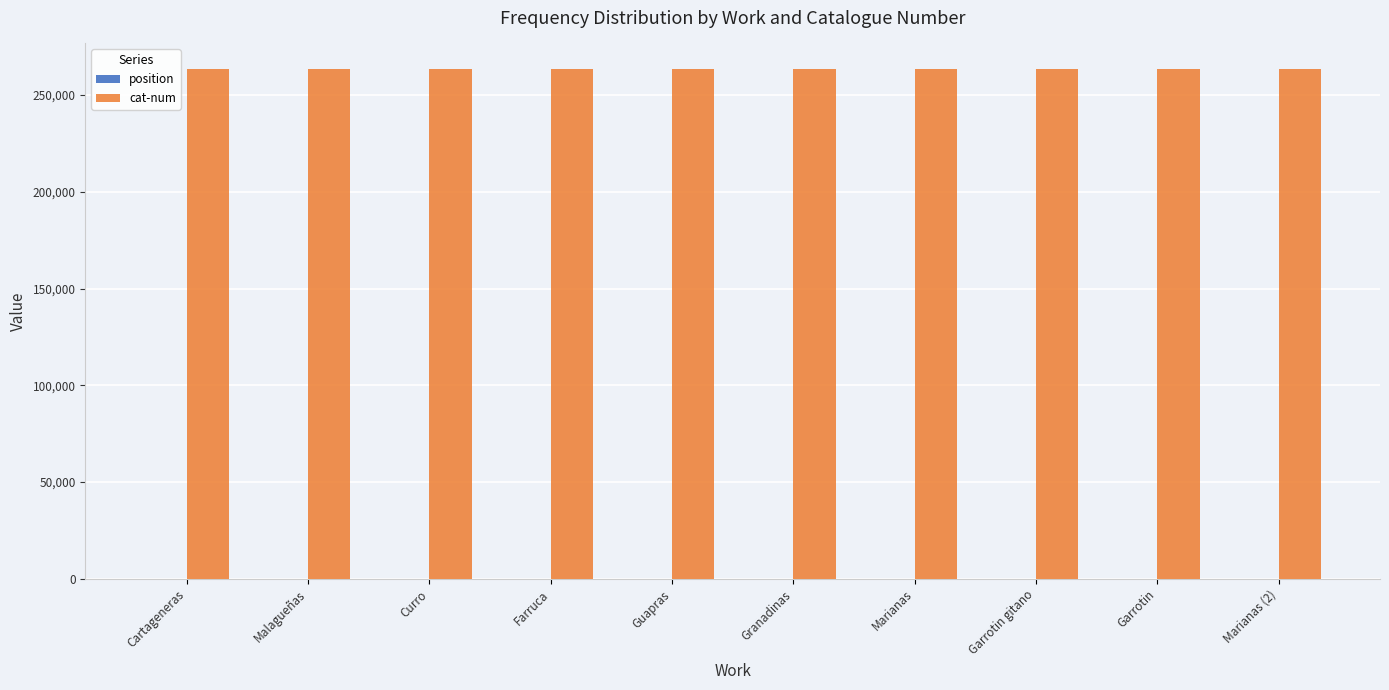

What is the highest value of the cat-num series?

263471